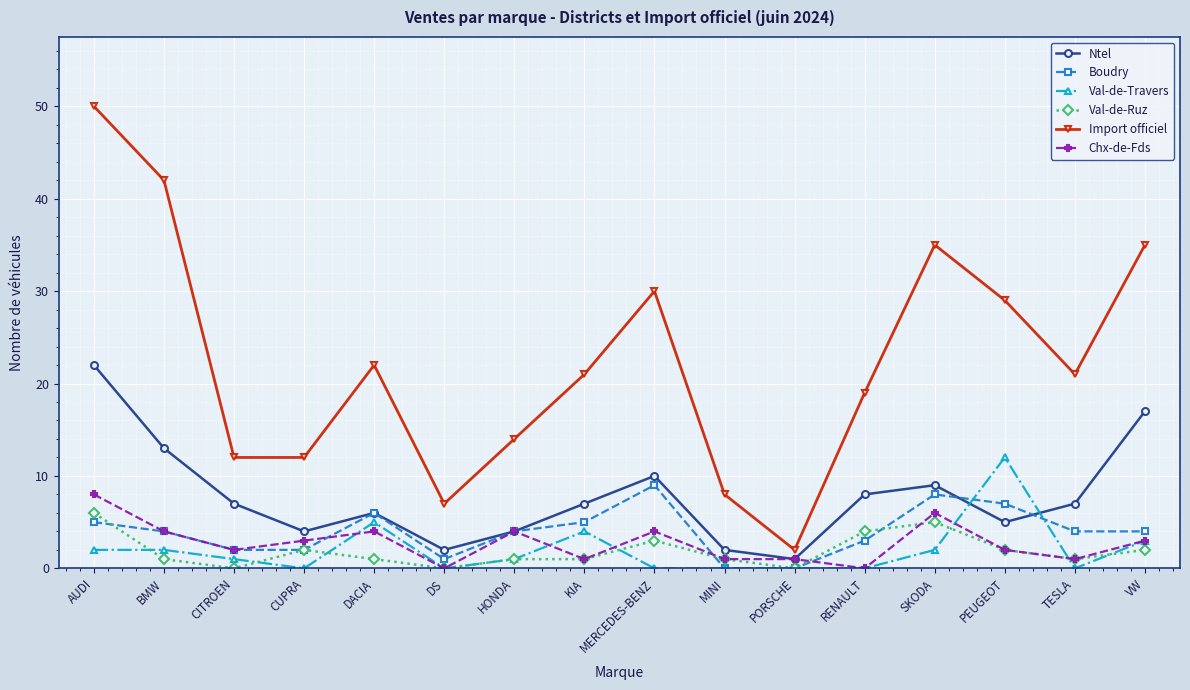

Which series has the largest range (max minus min)?

Import officiel